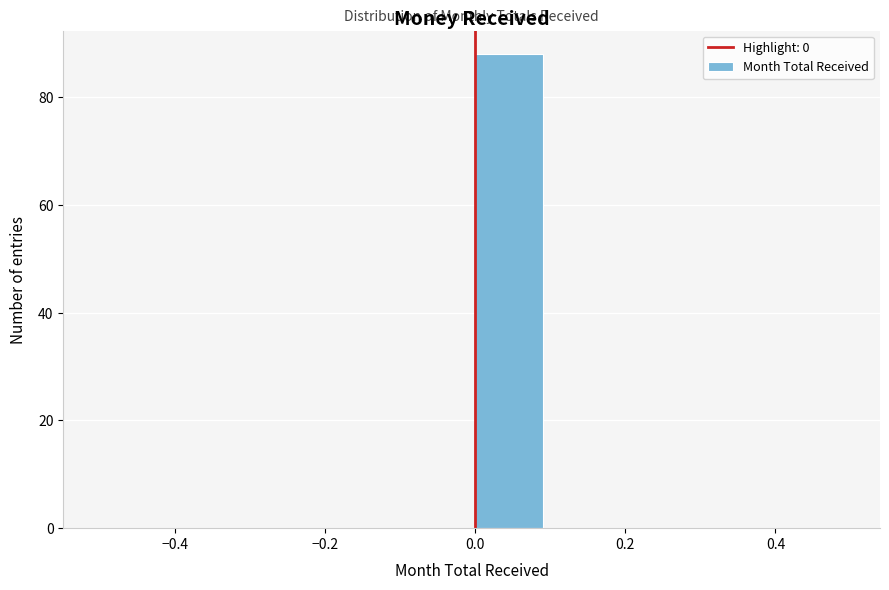

What is the height of the bar covering 0.0 to 0.1 on the x-axis? The values are not printed on the chart, so give them approximately, as read against the axis.

88